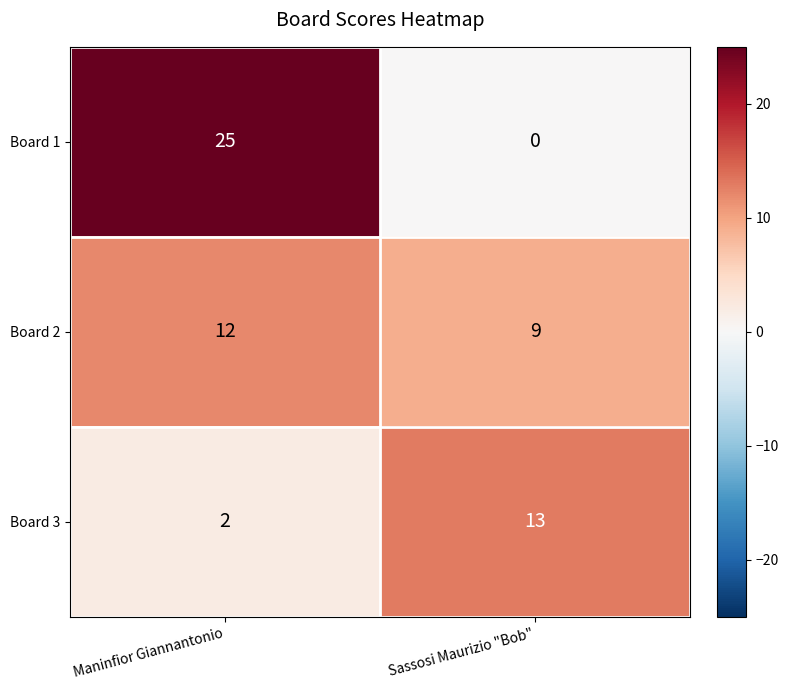

At which category is the sum across all series the highest?

Maninfior Giannantonio